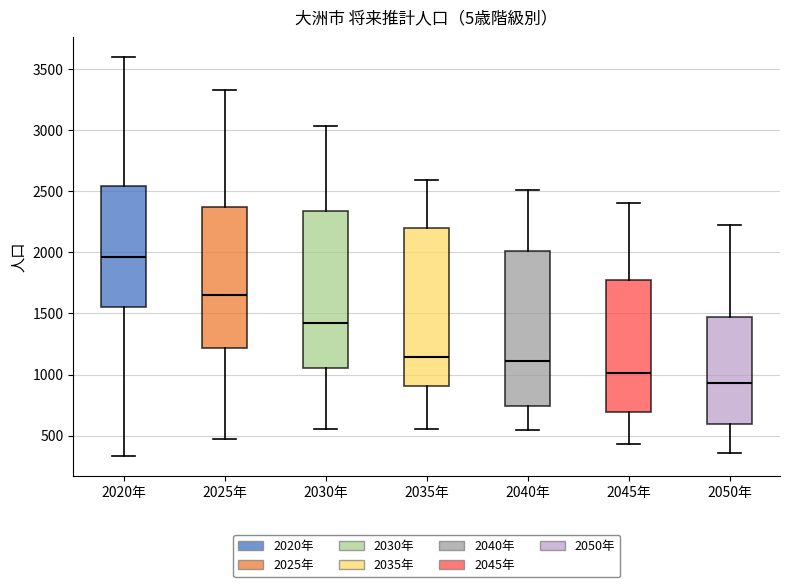

Reading left to right, transcribe this box plot: for each box, give where its median line is, the range the box spans, and where its two whiskers end, as read against the y-axis. The values are not printed on the chart, so give them approximately, as read against the axis.

2020年: median 1950, box 1550 to 2550, whiskers 350 to 3600
2025年: median 1650, box 1200 to 2350, whiskers 450 to 3350
2030年: median 1400, box 1050 to 2350, whiskers 550 to 3050
2035年: median 1150, box 900 to 2200, whiskers 550 to 2600
2040年: median 1100, box 750 to 2000, whiskers 550 to 2500
2045年: median 1000, box 700 to 1750, whiskers 450 to 2400
2050年: median 950, box 600 to 1450, whiskers 350 to 2200